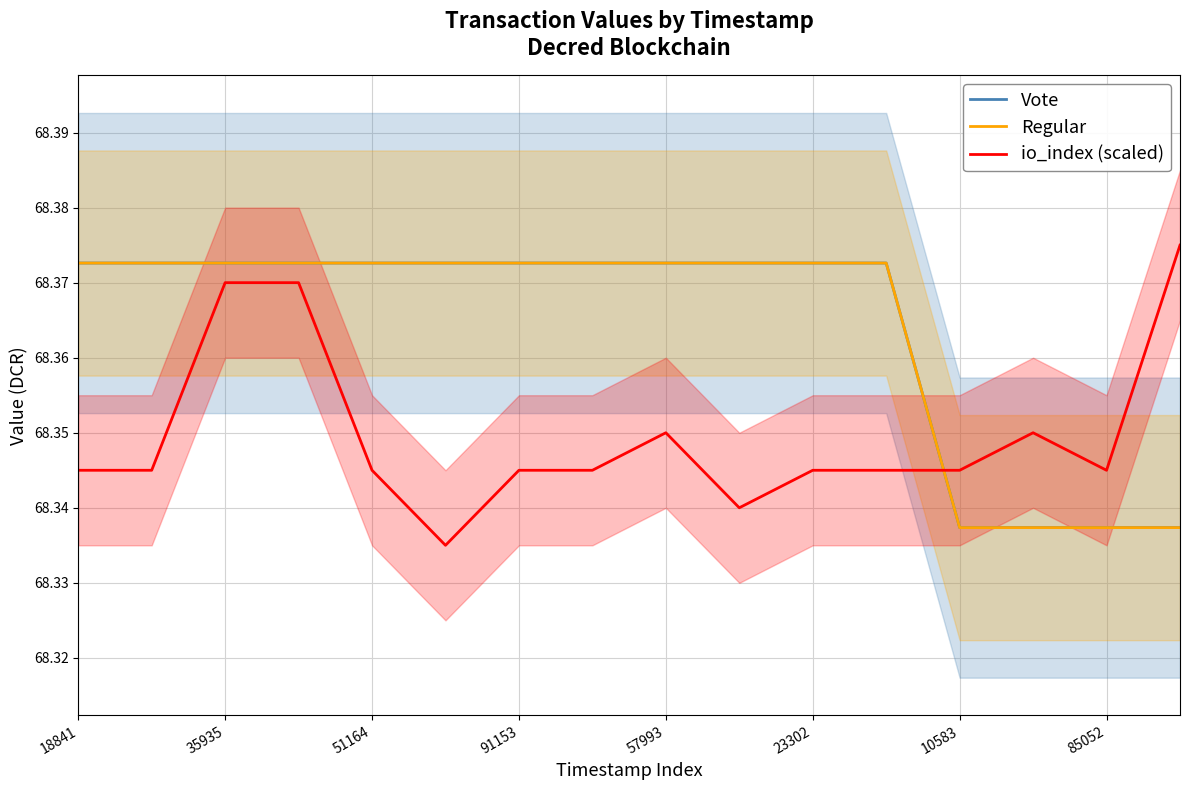

Read the Vote value at 18841.

68.4